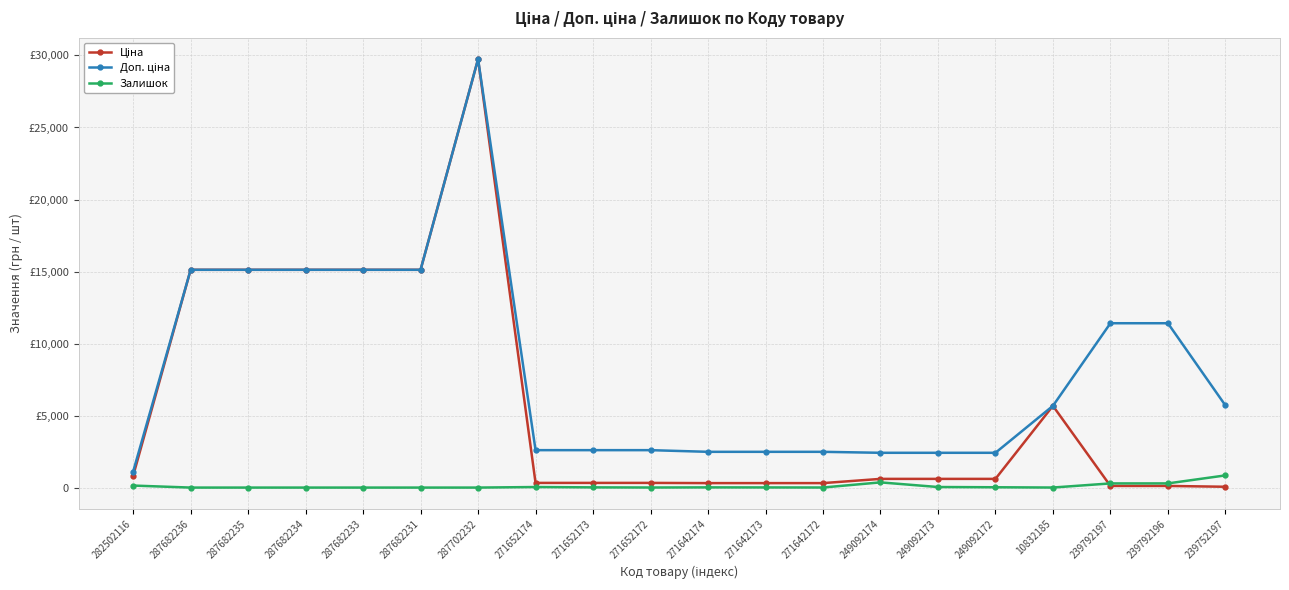

Count the number of categories in the chart.

20